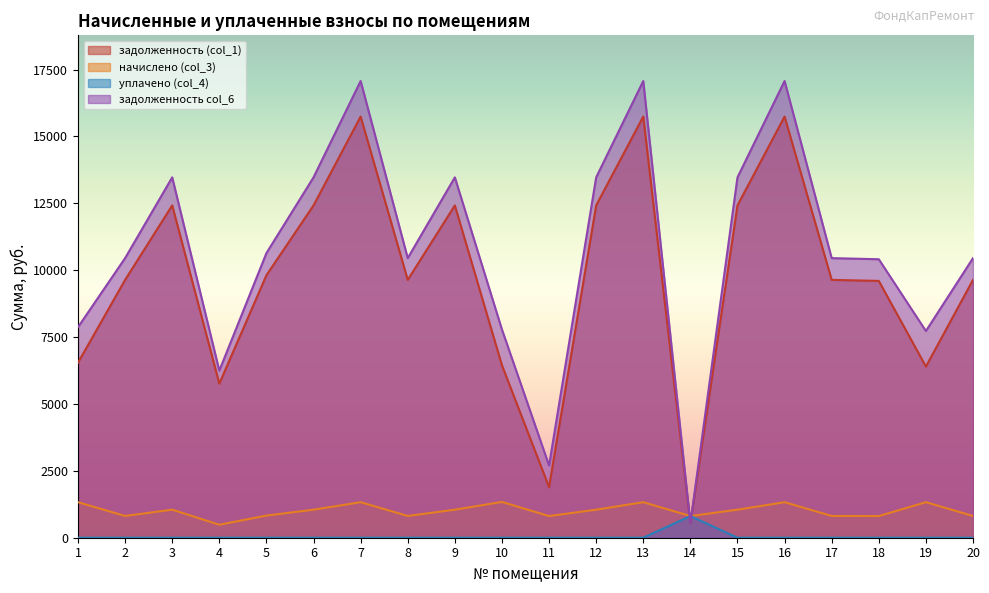

List the labels in order of начислено (col_3) value, largest first.

10, 1, 7, 13, 16, 19, 3, 6, 9, 12, 15, 5, 2, 8, 17, 20, 11, 14, 18, 4